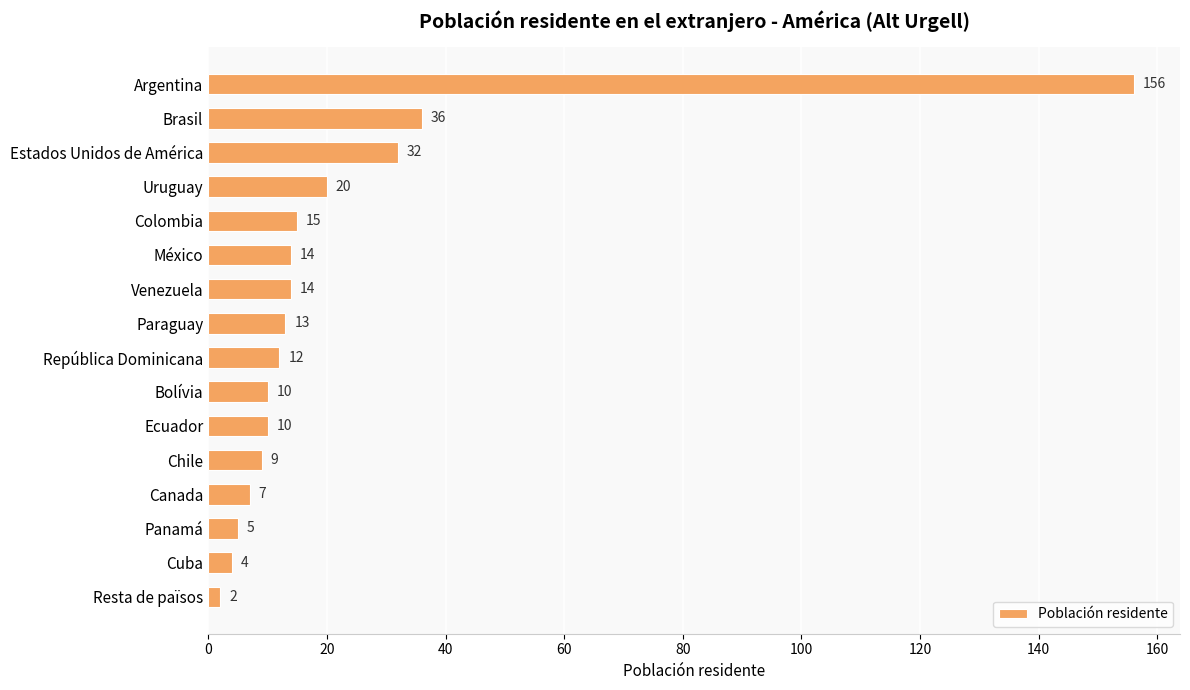

What is the average value?

22